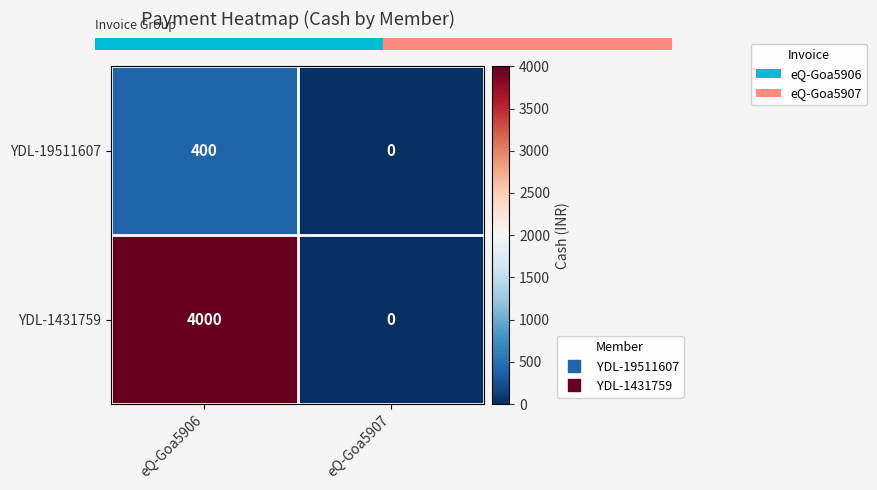

True or false: YDL-1431759 has a value of 1489 at eQ-Goa5907.

False